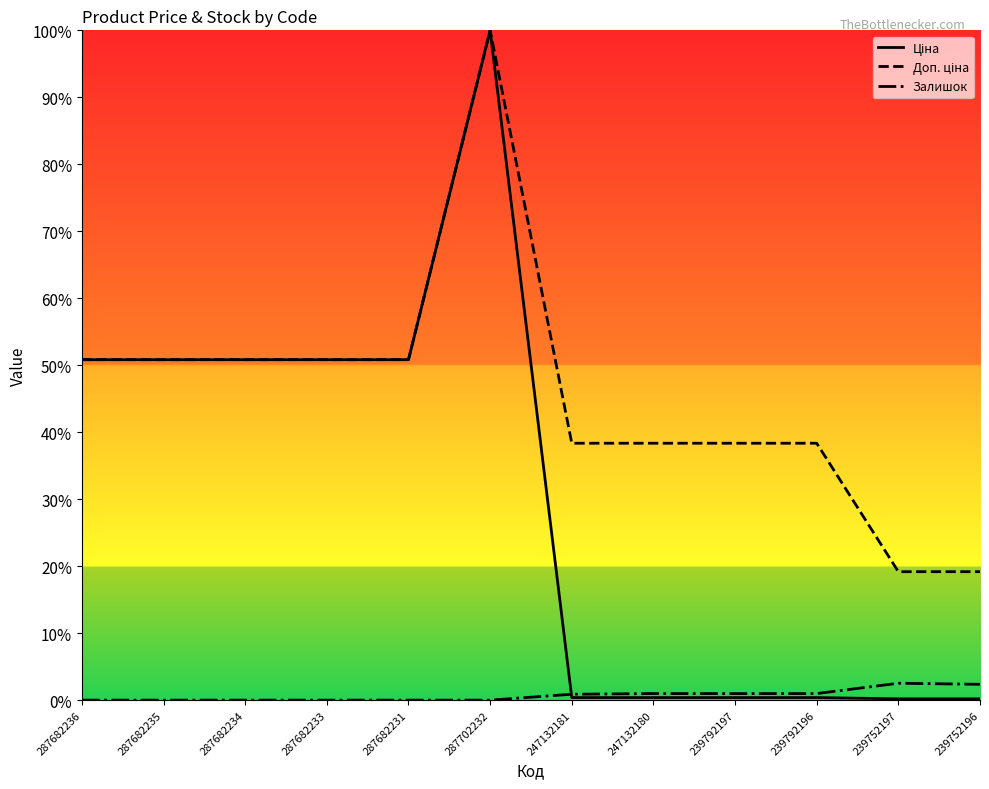

The value of Ціна at 247132181 is 0.0. True or false?

True